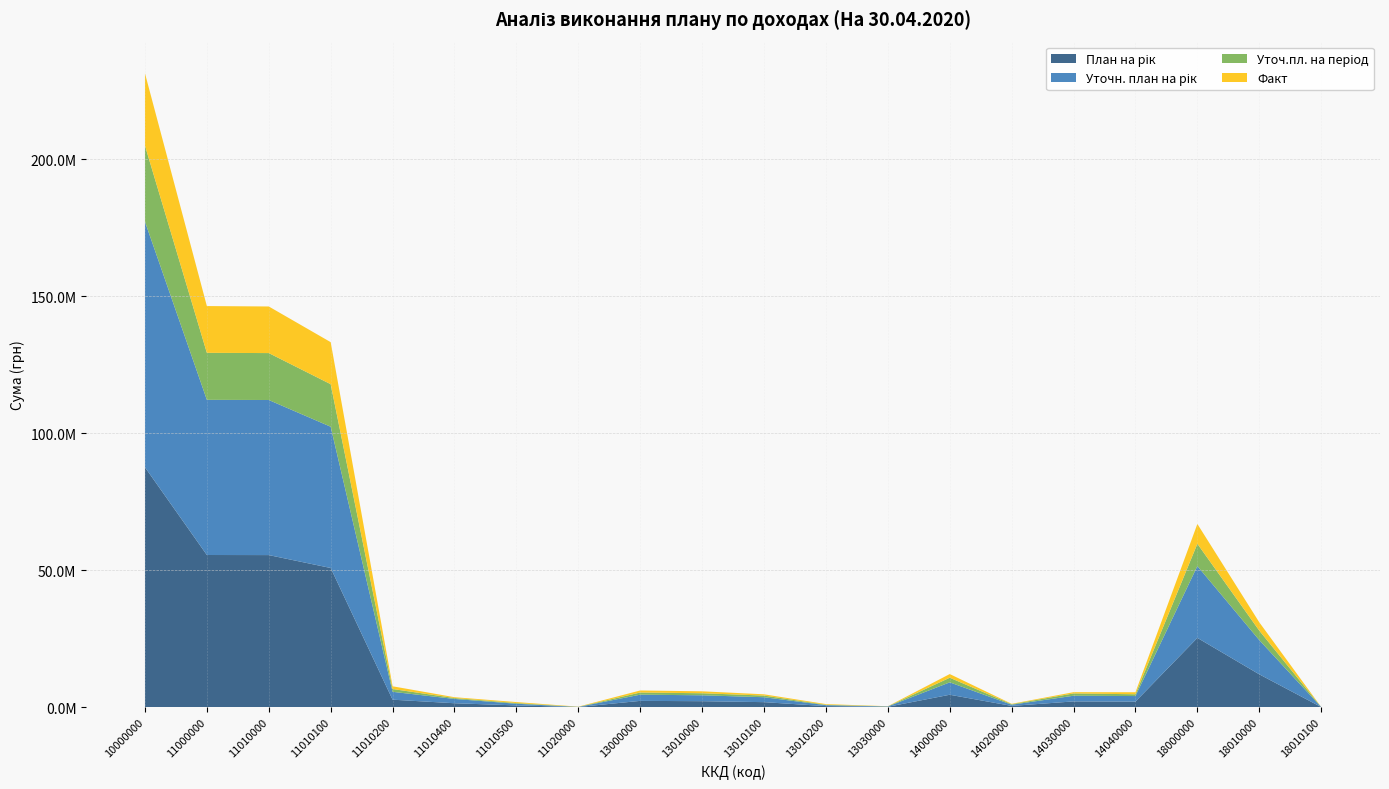

Reading left to right, transcribe all the data shown in this chart.

План на рік: 87532500.0	55510000.0	55480000.0	50770000.0	2700000.0	1400000.0	610000.0	30000.0	2265000.0	2150000.0	1800000.0	350000.0	115000.0	4500000.0	430000.0	2070000.0	2000000.0	25257500.0	11952900.0	11200.0
Уточн. план на рік: 89646800.0	56638300.0	56608300.0	51563000.0	2870300.0	1565000.0	610000.0	30000.0	2265000.0	2150000.0	1800000.0	350000.0	115000.0	4525000.0	430000.0	2070000.0	2025000.0	26218500.0	12493900.0	11200.0
Уточ.пл. на період: 27761450.0	17158300.0	17128300.0	15525000.0	1020300.0	332000.0	251000.0	30000.0	786500.0	750000.0	600000.0	150000.0	36500.0	1685000.0	190000.0	840000.0	655000.0	8131650.0	3460650.0	4100.0
Факт: 26395923.1	17072953.7	17011123.7	15345172.7	999223.4	308774.1	357953.6	61830.0	746668.0	705817.4	465067.0	240750.4	40850.6	1343984.7	141524.6	460075.7	742384.4	7232316.7	3037243.8	8681.7